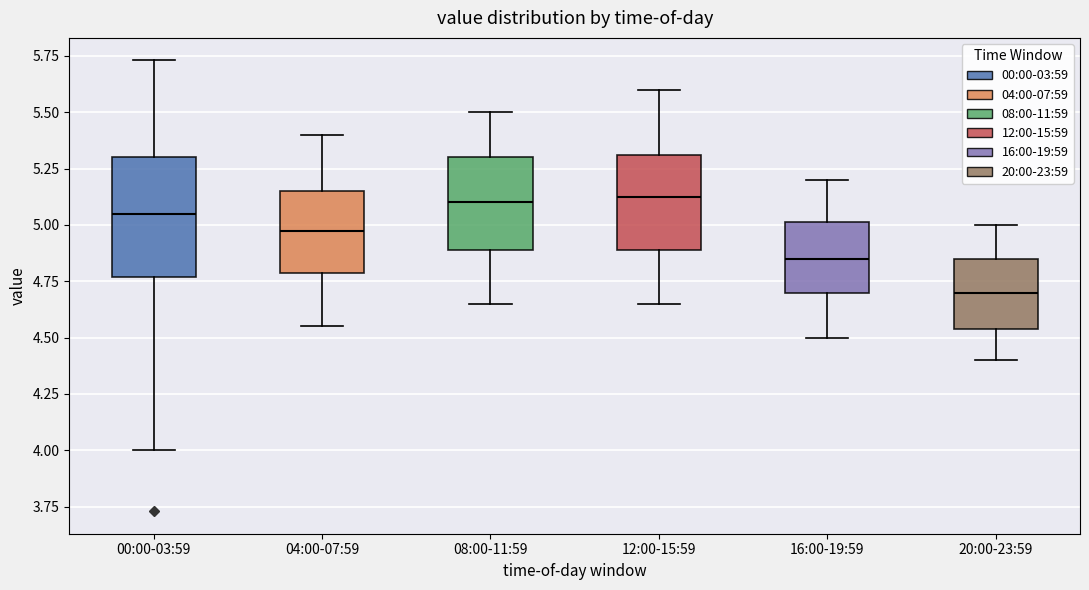

Which box is the tallest, from its lower edge to its upper edge?

00:00-03:59